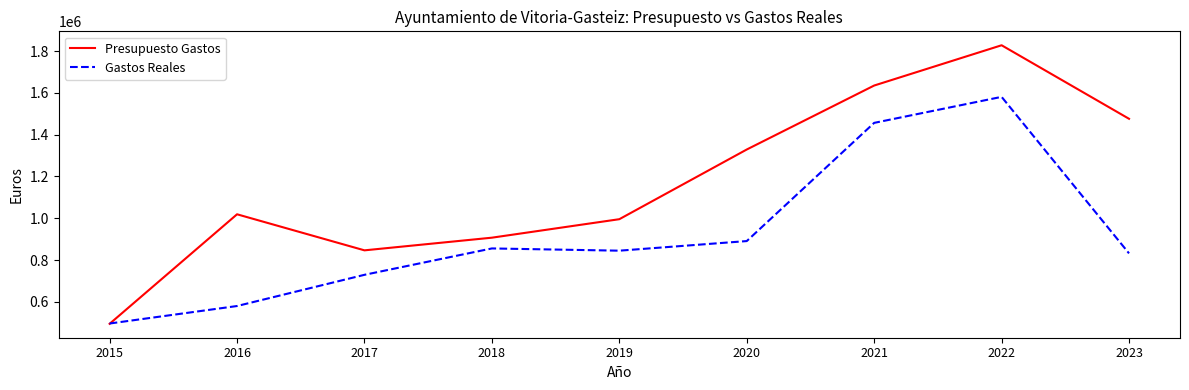

Which series changed the most between 2019 and 2023?

Presupuesto Gastos